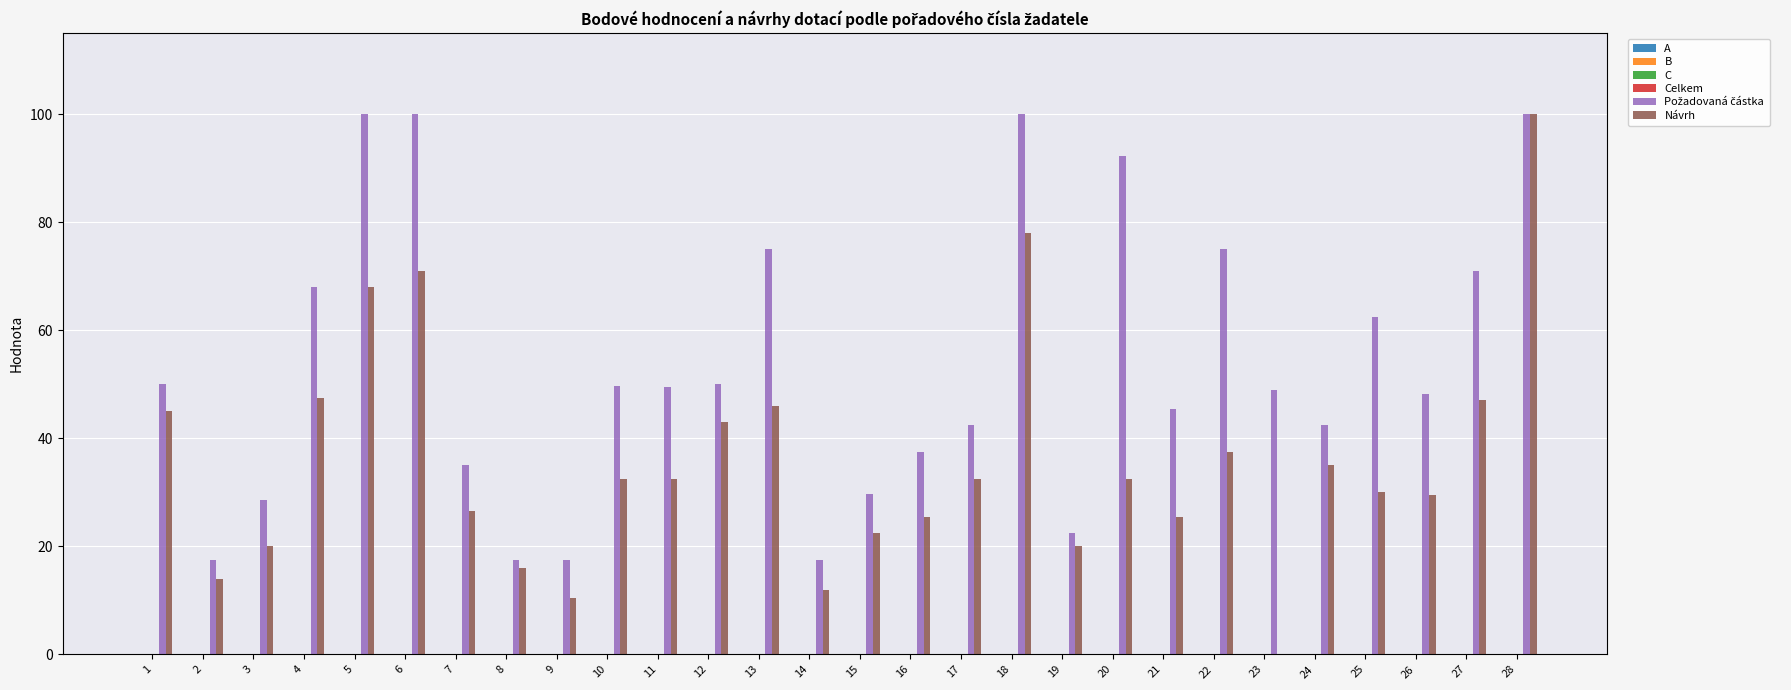

True or false: Návrh has a value of 44.2 at 26.

False